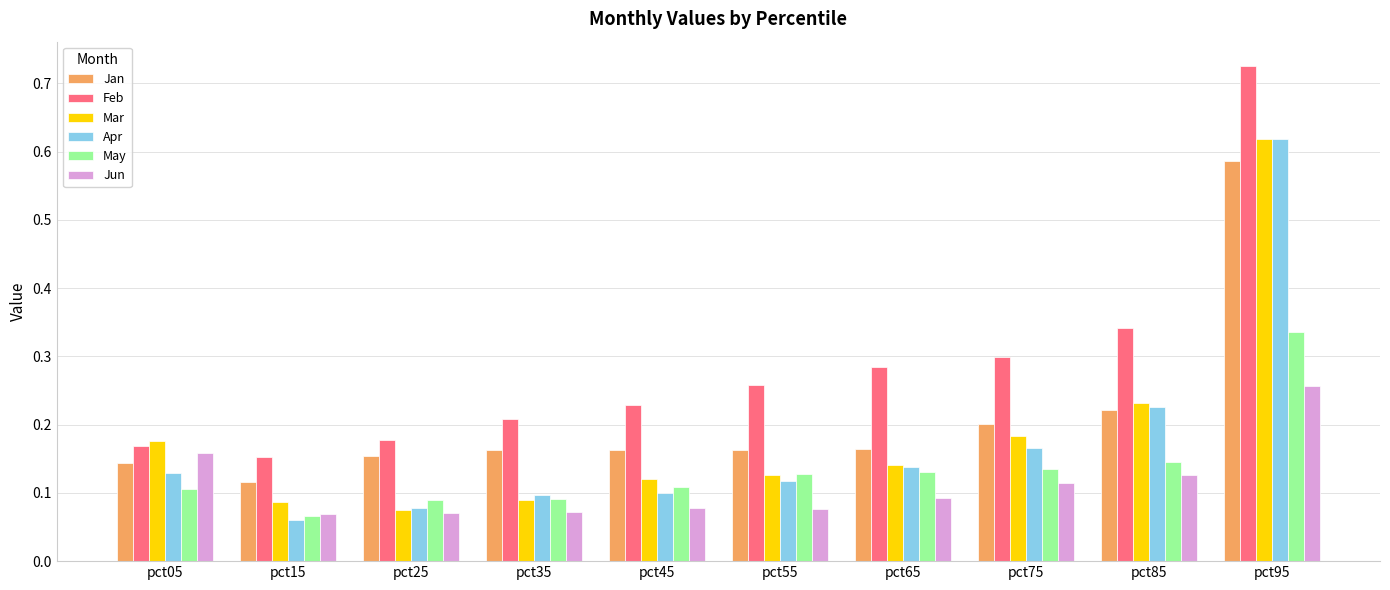

At how many categories does at least one series exceed 0?

10